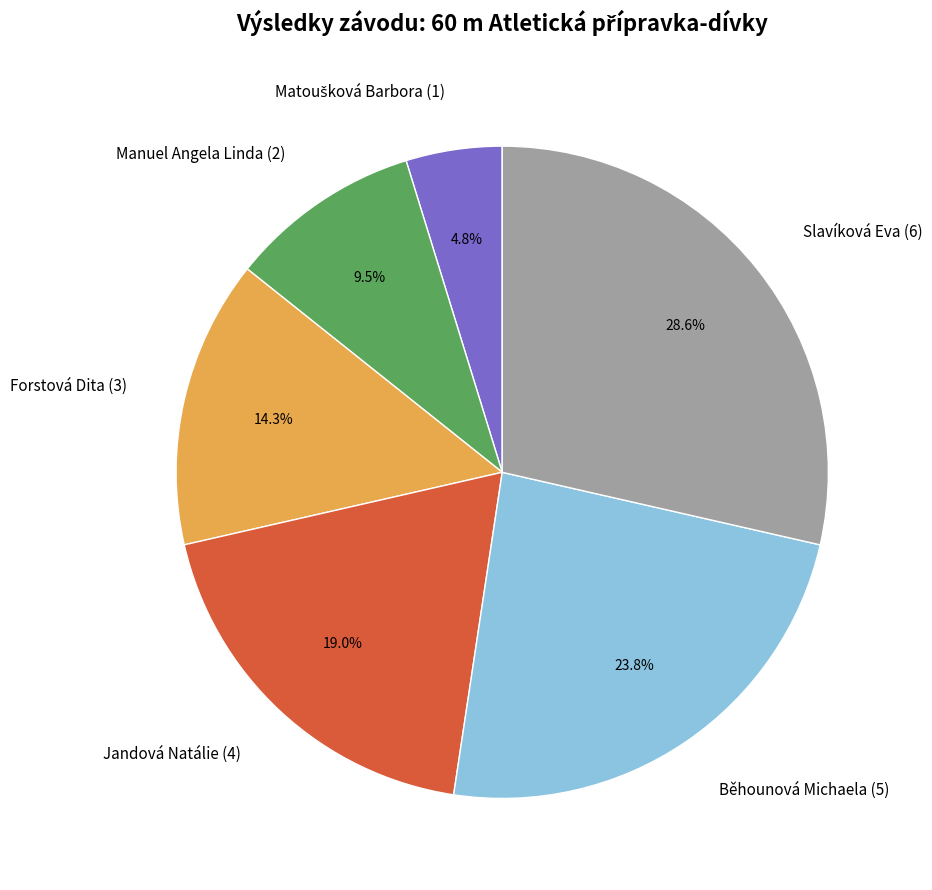

Does Slavíková Eva account for over 50% of the chart?

No